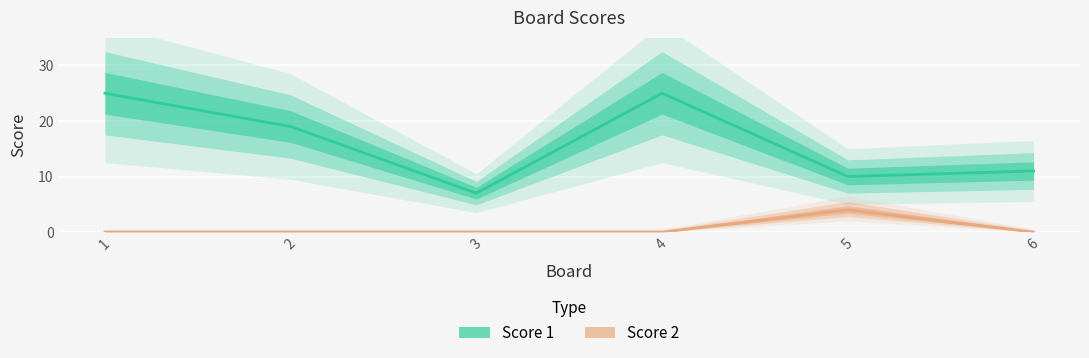

Reading left to right, transcribe all the data shown in this chart.

Score 1: 25	19	7	25	10	11
Score 2: 0	0	0	0	4	0